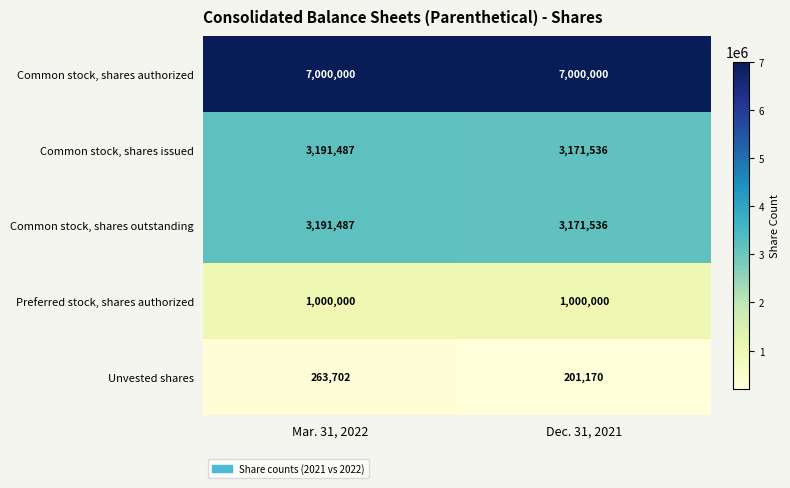

What is the maximum value for Common stock, shares authorized?

7000000